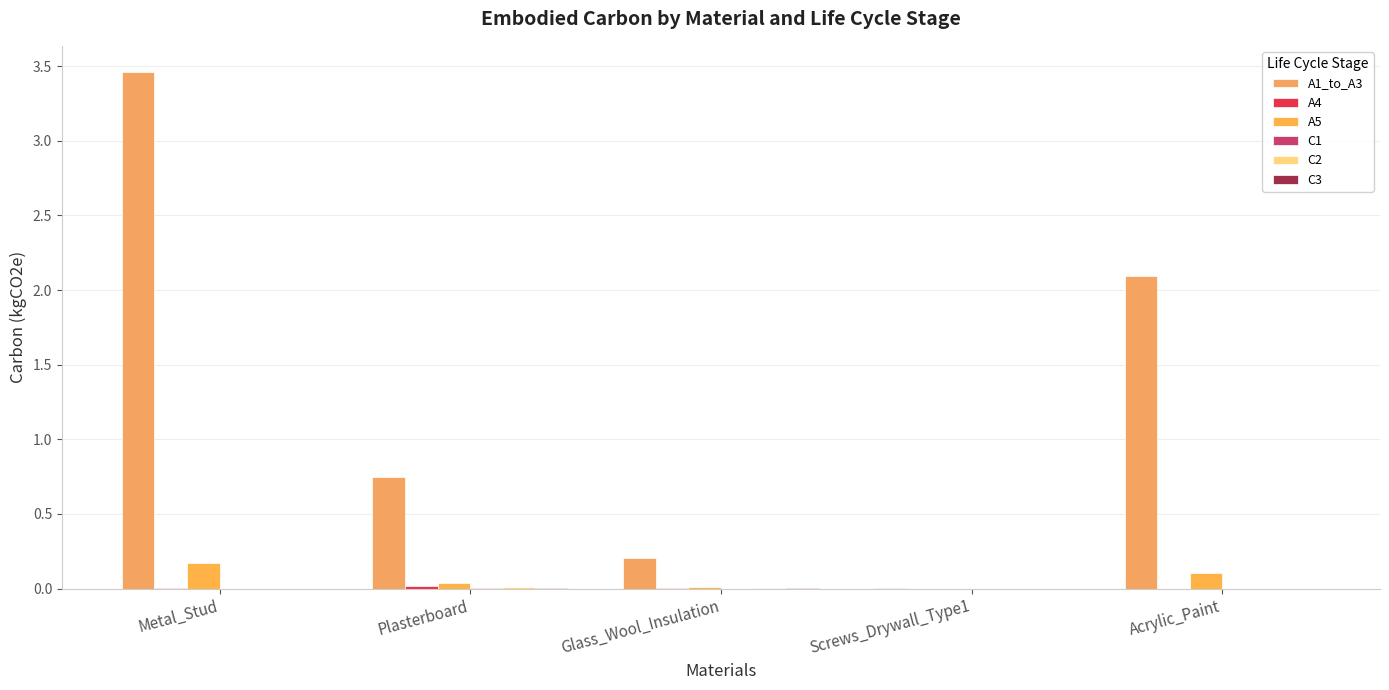

List the series in order of their peak value, highest first.

A1_to_A3, A5, A4, C2, C3, C1